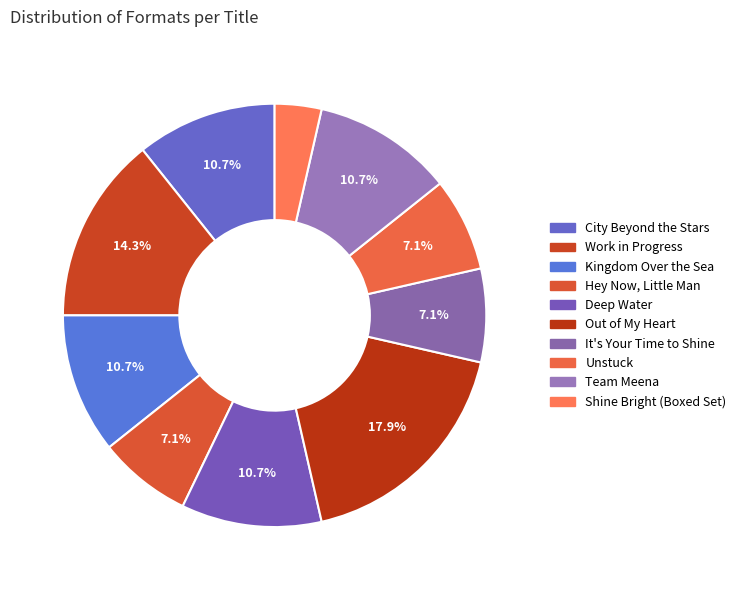

What percentage is NOT represented by Work in Progress?

85.7%